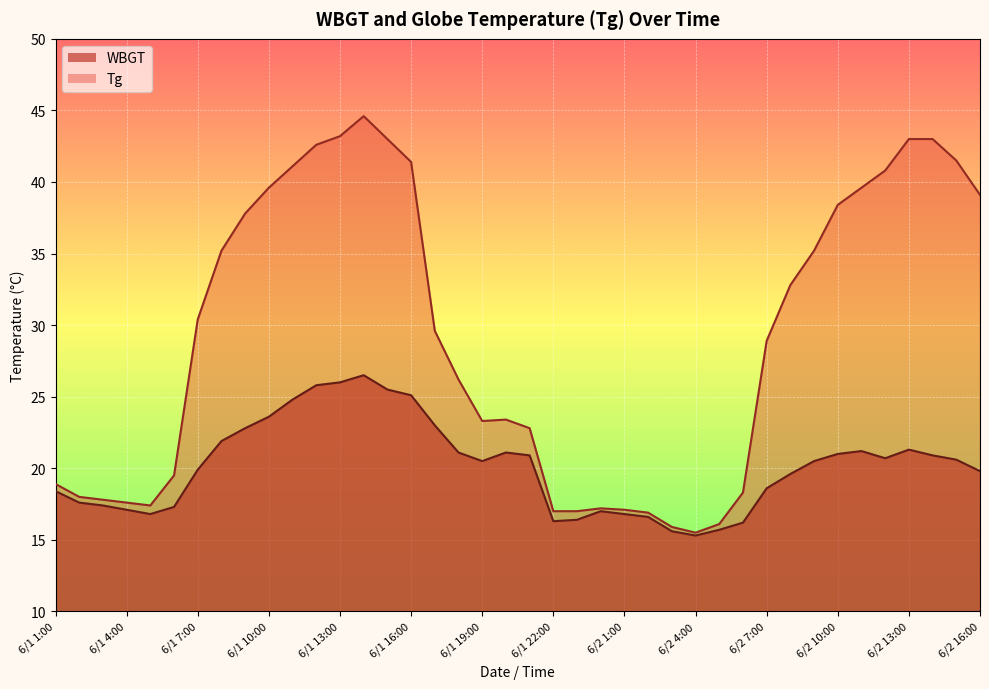

Reading left to right, transcribe all the data shown in this chart.

Tg: 6/1 1:00=18.9	6/1 2:00=18.0	6/1 3:00=17.8	6/1 4:00=17.6	6/1 5:00=17.4	6/1 6:00=19.5	6/1 7:00=30.4	6/1 8:00=35.2	6/1 9:00=37.8	6/1 10:00=39.6	6/1 11:00=41.1	6/1 12:00=42.6	6/1 13:00=43.2	6/1 14:00=44.6	6/1 15:00=43.0	6/1 16:00=41.4	6/1 17:00=29.6	6/1 18:00=26.2	6/1 19:00=23.3	6/1 20:00=23.4	6/1 21:00=22.8	6/1 22:00=17.0	6/1 23:00=17.0	6/1 24:00=17.2	6/2 1:00=17.1	6/2 2:00=16.9	6/2 3:00=15.9	6/2 4:00=15.5	6/2 5:00=16.1	6/2 6:00=18.3	6/2 7:00=28.9	6/2 8:00=32.8	6/2 9:00=35.2	6/2 10:00=38.4	6/2 11:00=39.6	6/2 12:00=40.8	6/2 13:00=43.0	6/2 14:00=43.0	6/2 15:00=41.5	6/2 16:00=39.1
WBGT: 6/1 1:00=18.4	6/1 2:00=17.6	6/1 3:00=17.4	6/1 4:00=17.1	6/1 5:00=16.8	6/1 6:00=17.3	6/1 7:00=19.9	6/1 8:00=21.9	6/1 9:00=22.8	6/1 10:00=23.6	6/1 11:00=24.8	6/1 12:00=25.8	6/1 13:00=26.0	6/1 14:00=26.5	6/1 15:00=25.5	6/1 16:00=25.1	6/1 17:00=23.0	6/1 18:00=21.1	6/1 19:00=20.5	6/1 20:00=21.1	6/1 21:00=20.9	6/1 22:00=16.3	6/1 23:00=16.4	6/1 24:00=17.0	6/2 1:00=16.8	6/2 2:00=16.6	6/2 3:00=15.6	6/2 4:00=15.3	6/2 5:00=15.7	6/2 6:00=16.2	6/2 7:00=18.6	6/2 8:00=19.6	6/2 9:00=20.5	6/2 10:00=21.0	6/2 11:00=21.2	6/2 12:00=20.7	6/2 13:00=21.3	6/2 14:00=20.9	6/2 15:00=20.6	6/2 16:00=19.8